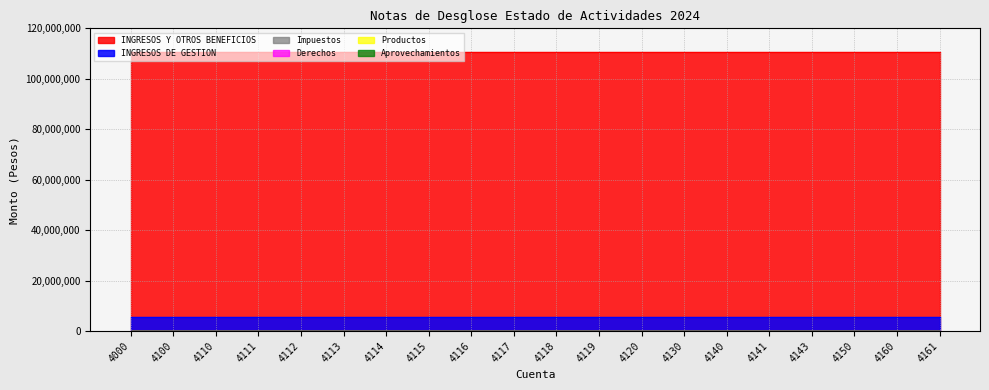

Reading left to right, transcribe all the data shown in this chart.

INGRESOS DE GESTION: 4000=5567813.9	4100=5567813.9	4110=5567813.9	4111=5567813.9	4112=5567813.9	4113=5567813.9	4114=5567813.9	4115=5567813.9	4116=5567813.9	4117=5567813.9	4118=5567813.9	4119=5567813.9	4120=5567813.9	4130=5567813.9	4140=5567813.9	4141=5567813.9	4143=5567813.9	4150=5567813.9	4160=5567813.9	4161=5567813.9
INGRESOS Y OTROS BENEFICIOS: 4000=110513308.2	4100=110513308.2	4110=110513308.2	4111=110513308.2	4112=110513308.2	4113=110513308.2	4114=110513308.2	4115=110513308.2	4116=110513308.2	4117=110513308.2	4118=110513308.2	4119=110513308.2	4120=110513308.2	4130=110513308.2	4140=110513308.2	4141=110513308.2	4143=110513308.2	4150=110513308.2	4160=110513308.2	4161=110513308.2
Impuestos: 4000=0.0	4100=0.0	4110=0.0	4111=0.0	4112=0.0	4113=0.0	4114=0.0	4115=0.0	4116=0.0	4117=0.0	4118=0.0	4119=0.0	4120=0.0	4130=0.0	4140=0.0	4141=0.0	4143=0.0	4150=0.0	4160=0.0	4161=0.0
Derechos: 4000=0.0	4100=0.0	4110=0.0	4111=0.0	4112=0.0	4113=0.0	4114=0.0	4115=0.0	4116=0.0	4117=0.0	4118=0.0	4119=0.0	4120=0.0	4130=0.0	4140=0.0	4141=0.0	4143=0.0	4150=0.0	4160=0.0	4161=0.0
Productos: 4000=0.0	4100=0.0	4110=0.0	4111=0.0	4112=0.0	4113=0.0	4114=0.0	4115=0.0	4116=0.0	4117=0.0	4118=0.0	4119=0.0	4120=0.0	4130=0.0	4140=0.0	4141=0.0	4143=0.0	4150=0.0	4160=0.0	4161=0.0
Aprovechamientos: 4000=0.0	4100=0.0	4110=0.0	4111=0.0	4112=0.0	4113=0.0	4114=0.0	4115=0.0	4116=0.0	4117=0.0	4118=0.0	4119=0.0	4120=0.0	4130=0.0	4140=0.0	4141=0.0	4143=0.0	4150=0.0	4160=0.0	4161=0.0